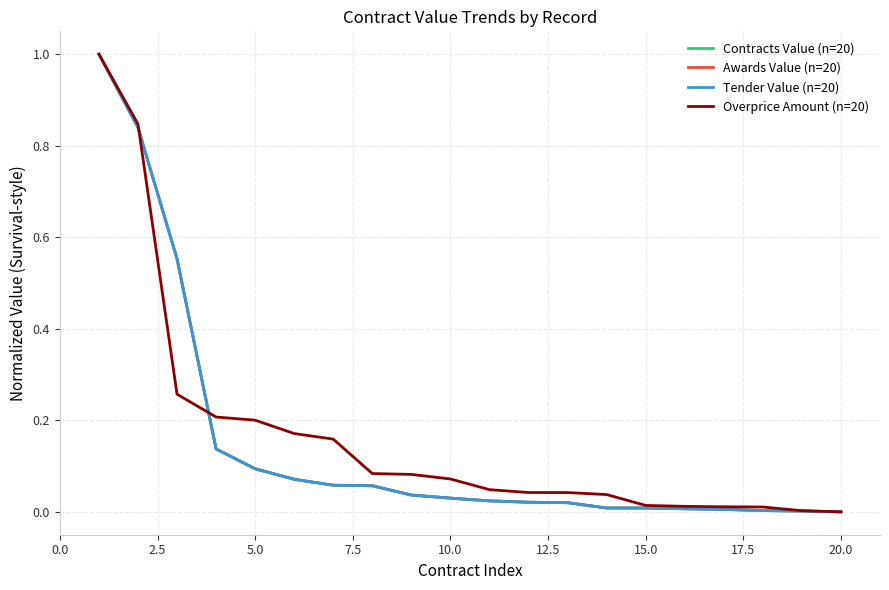

Does the chart display data point markers on the line(s)?

No